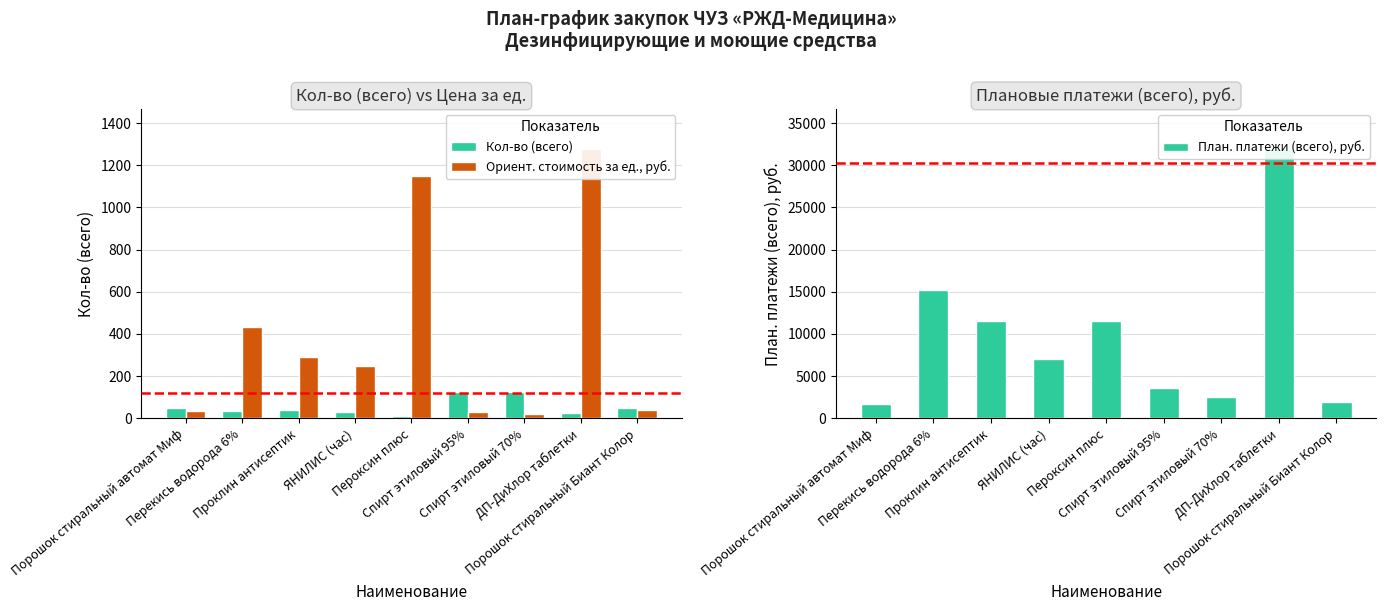

True or false: Ориент. стоимость за ед., руб. has a value of 435.0 at Перекись водорода 6%.

True